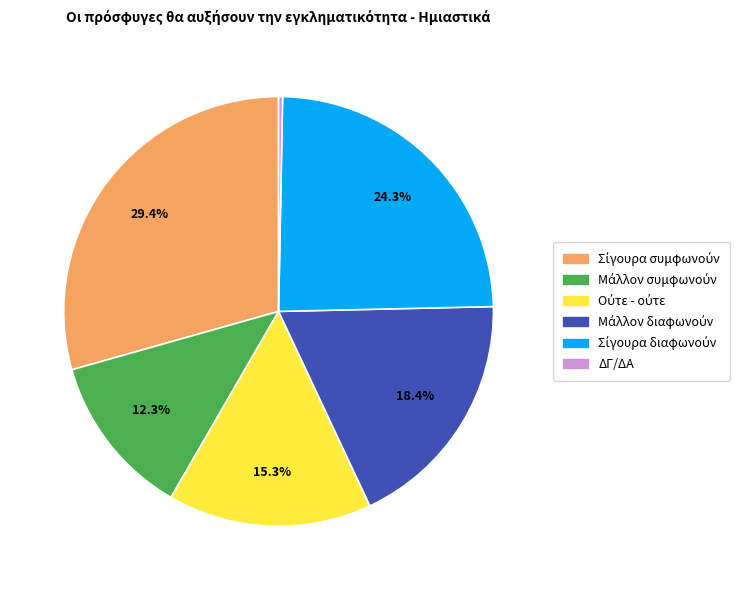

Count the number of slices in the pie.

6